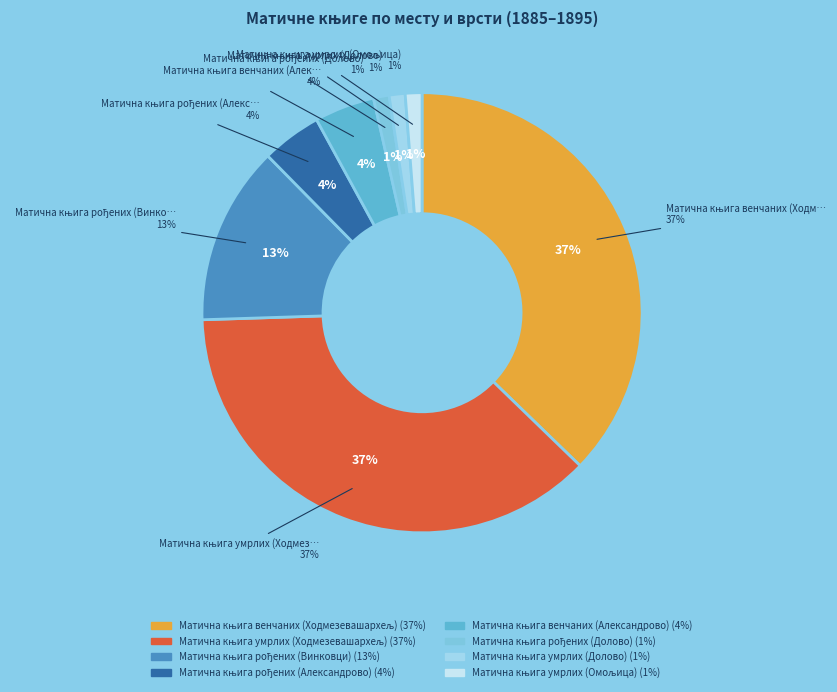

What is the smallest slice in the pie chart?

Матична књига рођених (Долово)